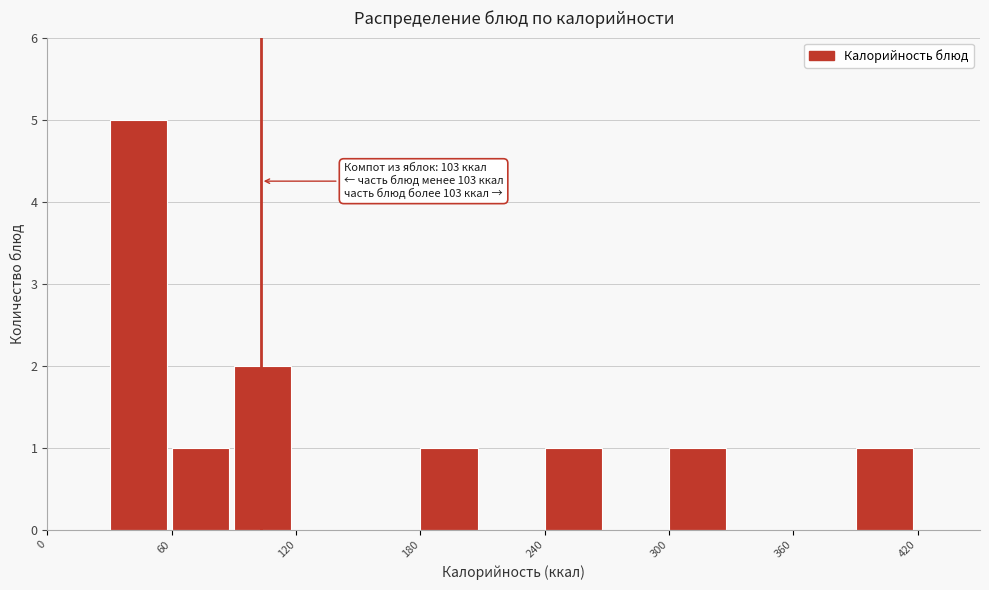

Around what value on the x-axis is the tallest bar? Give the approximate position of its centre, as read against the axis.

40